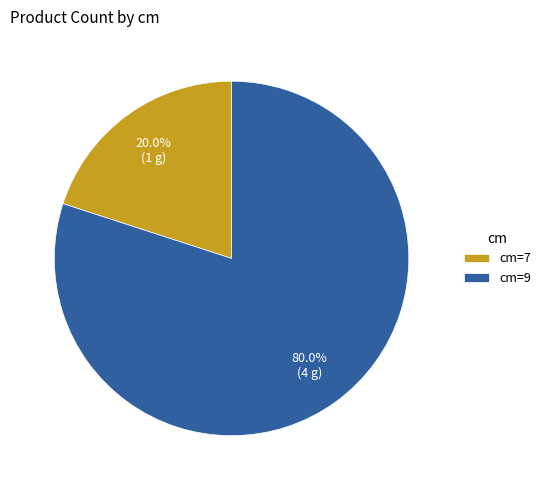

Count the number of slices in the pie.

2